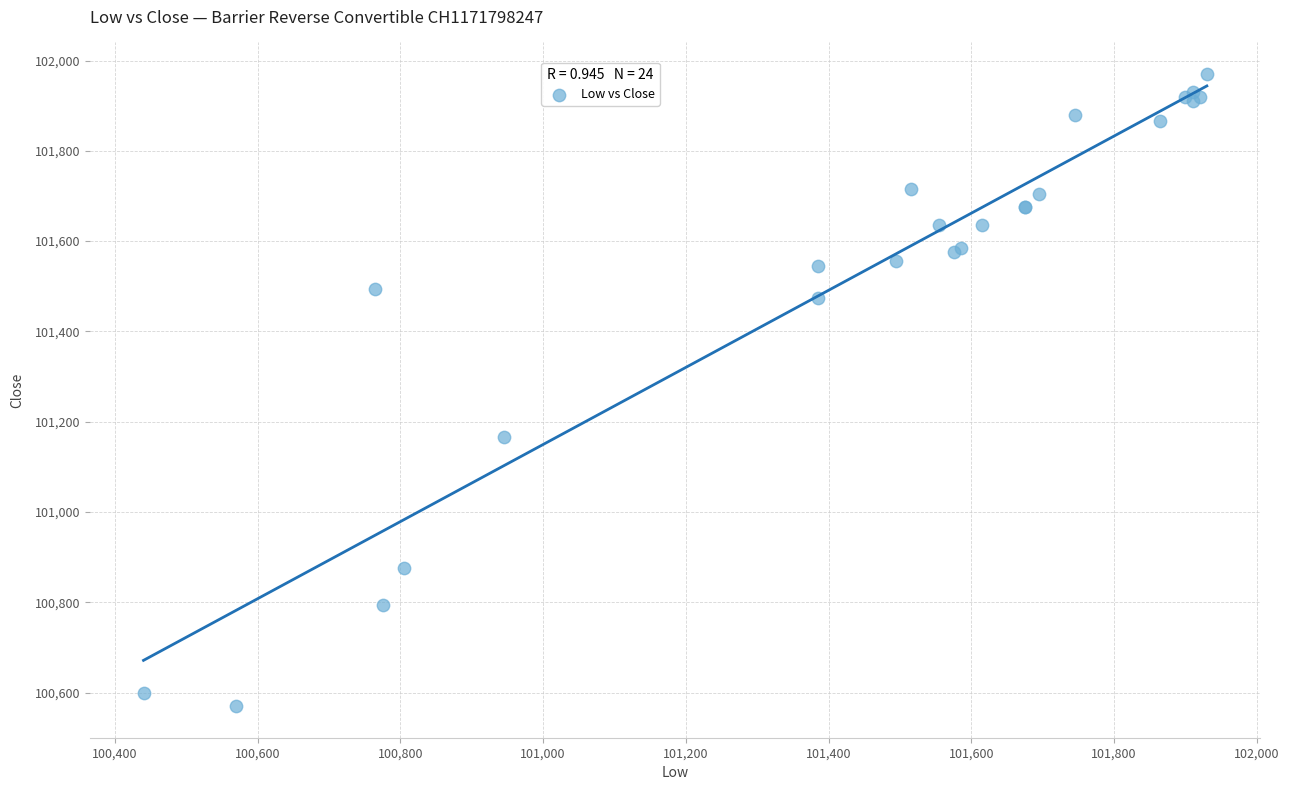

What Y value in the scatter plot is closest to 101270?

101165